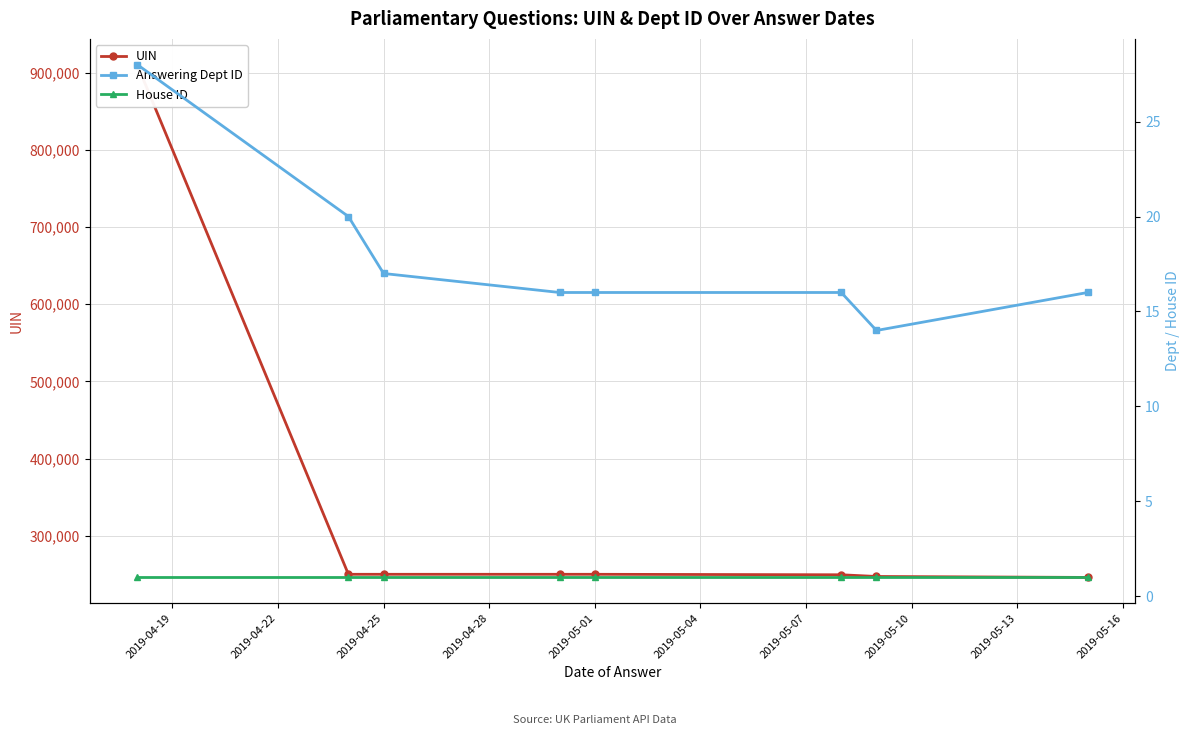

True or false: Answering Dept ID and UIN cross at least once.

False